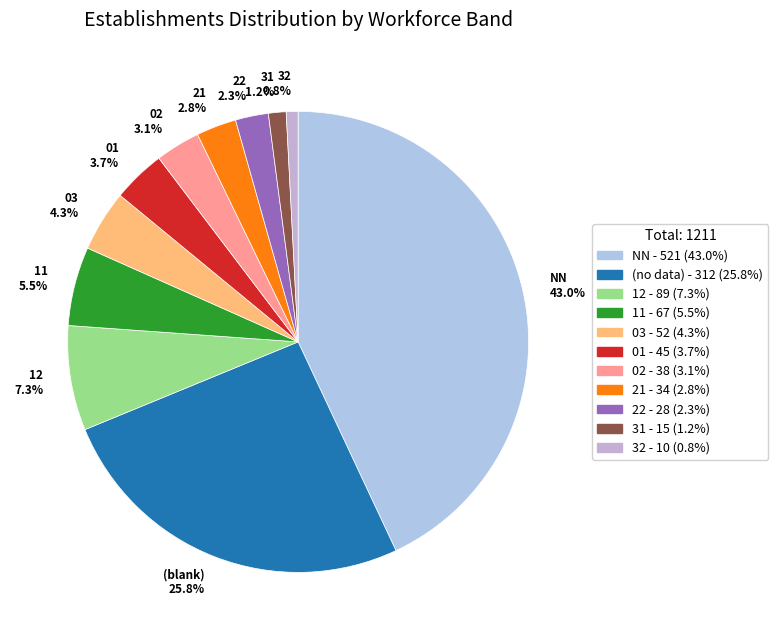

To the nearest percent, what is the difference between the largest and smallest slice percentages?

42%